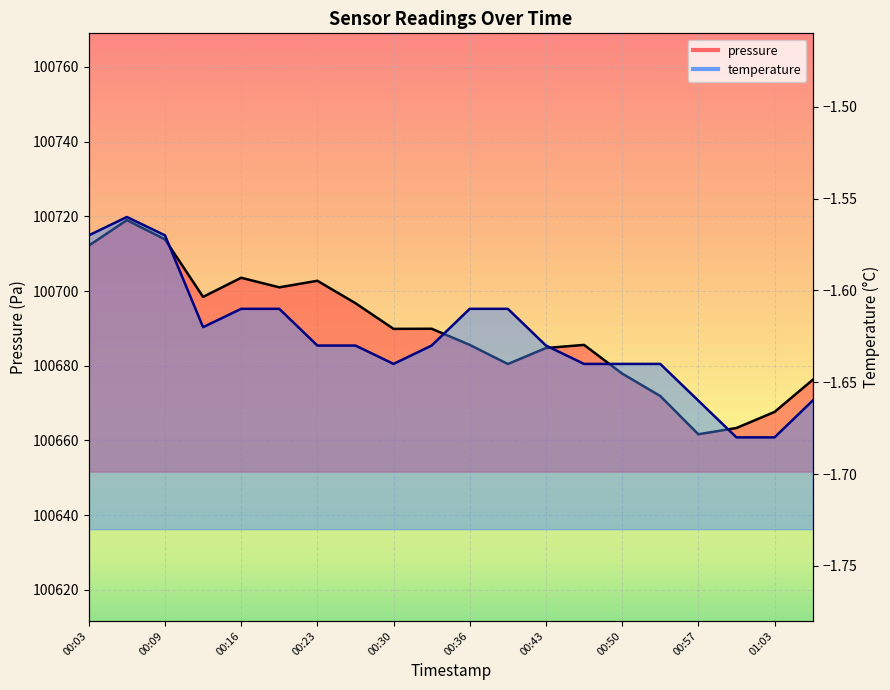

Where is temperature nearest to the value -1?

00:06